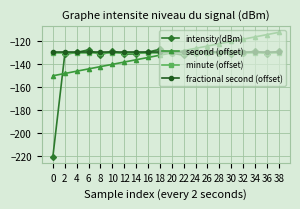

What are all the series names shown in the legend?

intensity(dBm), second (offset), minute (offset), fractional second (offset)